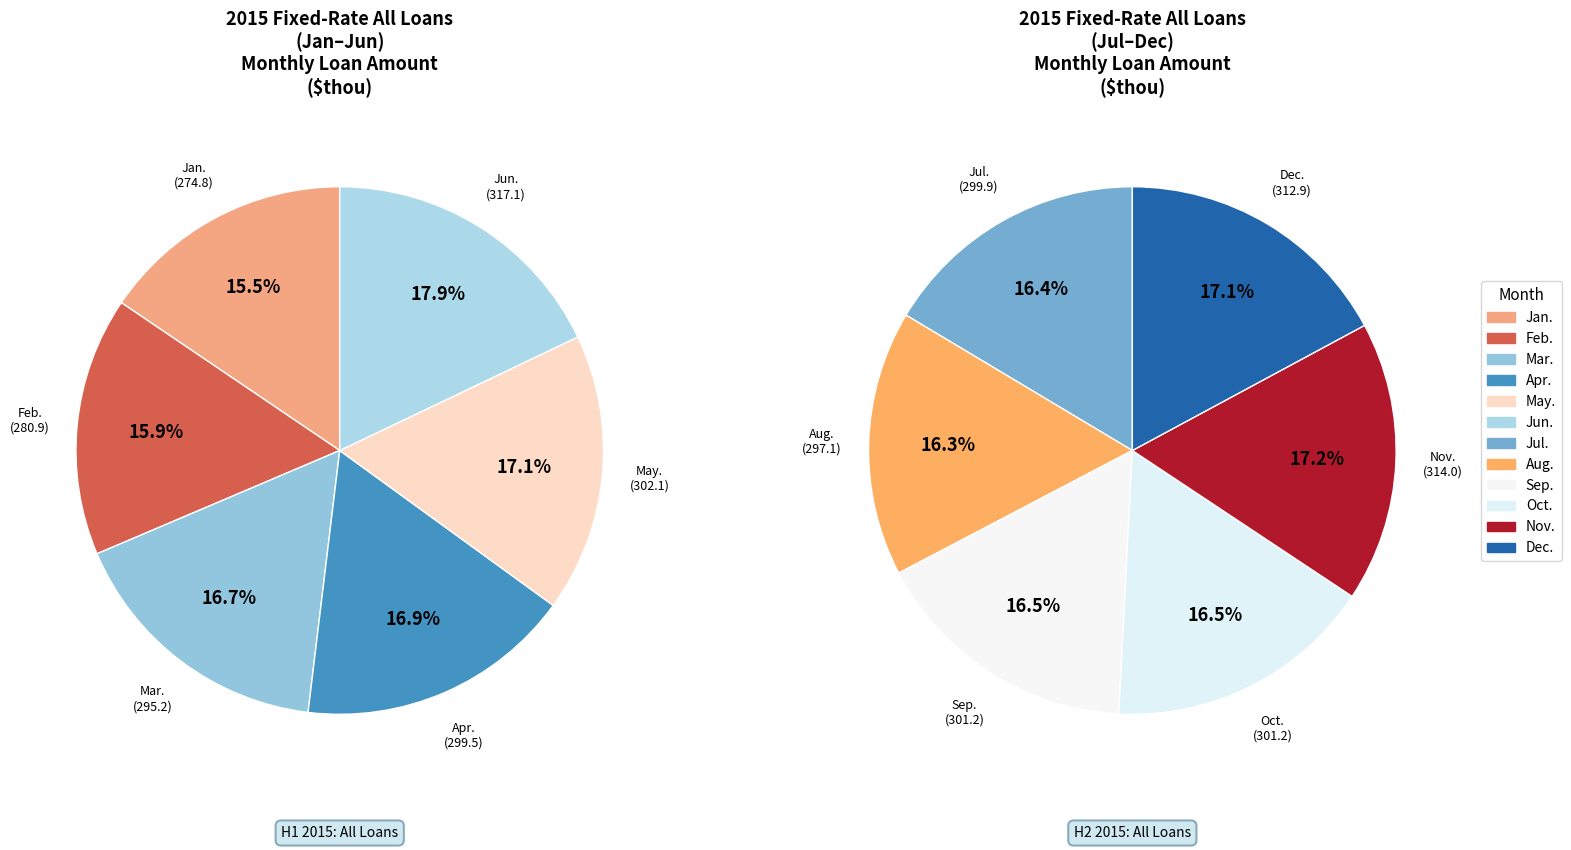

Count the number of slices in the pie.

12